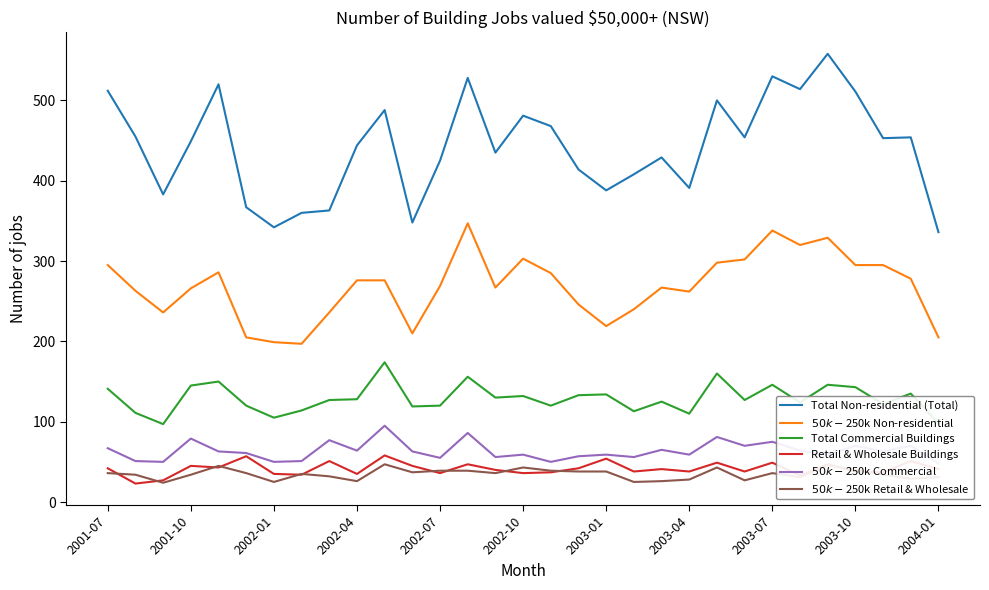

List the series in order of their peak value, lowest first.

$50k-$250k Retail & Wholesale, Retail & Wholesale Buildings, $50k-$250k Commercial, Total Commercial Buildings, $50k-$250k Non-residential, Total Non-residential (Total)